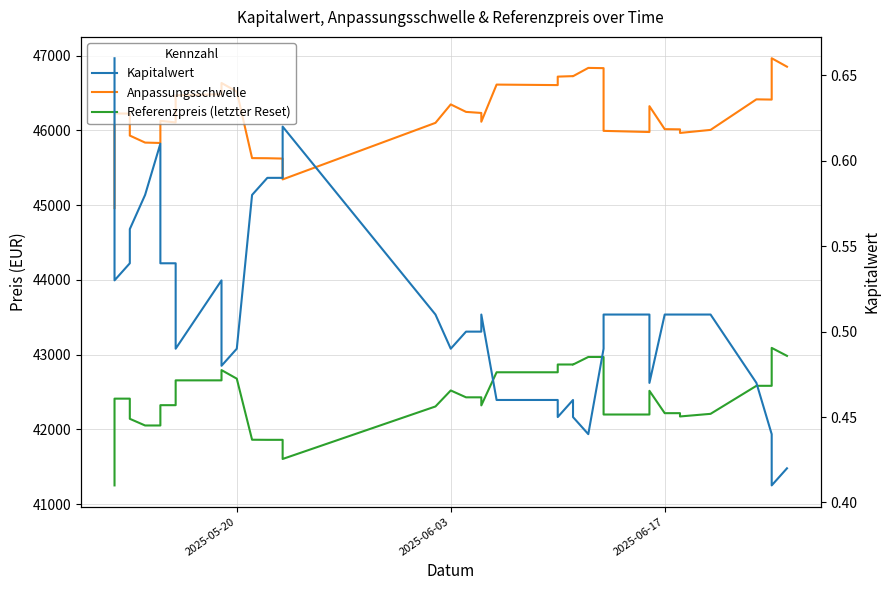

Is it true that Anpassungsschwelle equals 76463.8 at 11?

False